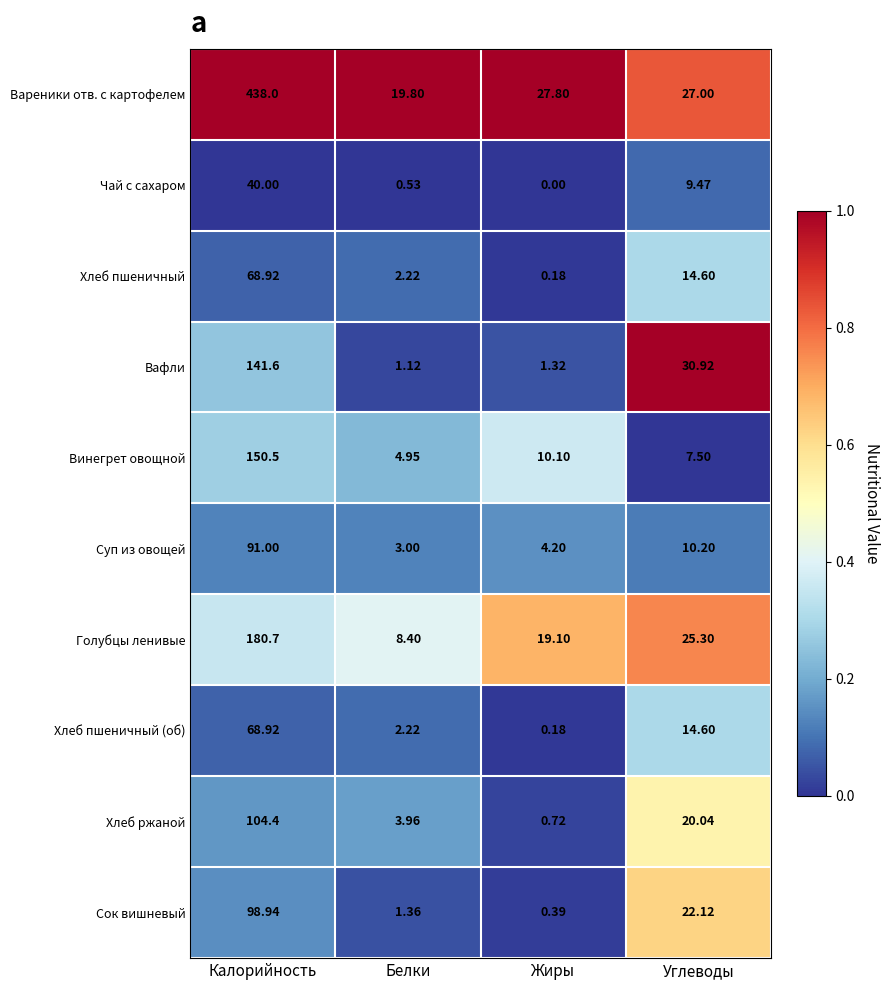

List the labels in order of Вафли value, smallest first.

Белки, Жиры, Углеводы, Калорийность